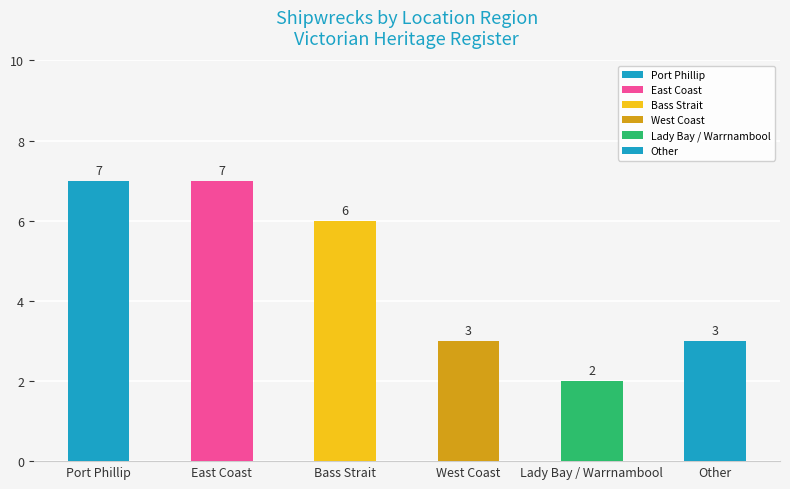

What position from the left is Lady Bay / Warrnambool?

5